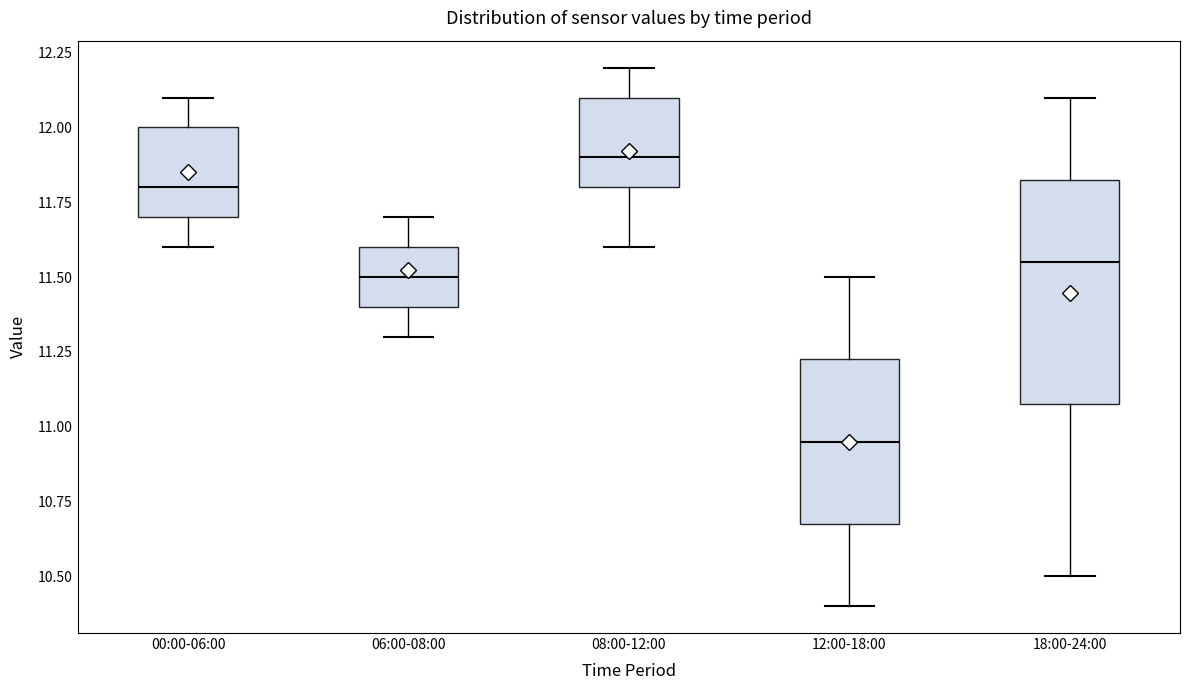

Reading left to right, transcribe this box plot: for each box, give where its median line is, the range the box spans, and where its two whiskers end, as read against the y-axis. The values are not printed on the chart, so give them approximately, as read against the axis.

00:00-06:00: median 11.80, box 11.70 to 12.00, whiskers 11.60 to 12.10
06:00-08:00: median 11.50, box 11.40 to 11.60, whiskers 11.30 to 11.70
08:00-12:00: median 11.90, box 11.80 to 12.10, whiskers 11.60 to 12.20
12:00-18:00: median 10.95, box 10.70 to 11.25, whiskers 10.40 to 11.50
18:00-24:00: median 11.55, box 11.10 to 11.85, whiskers 10.50 to 12.10